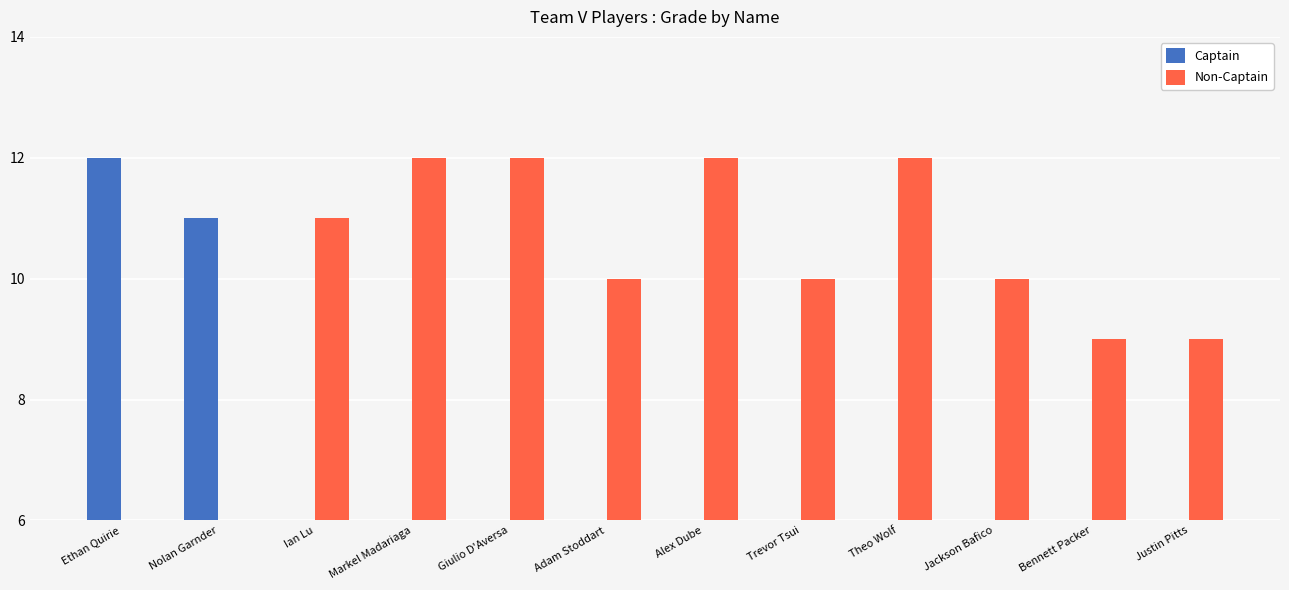

Rank the series by their average value, from highest to lowest.

Non-Captain, Captain